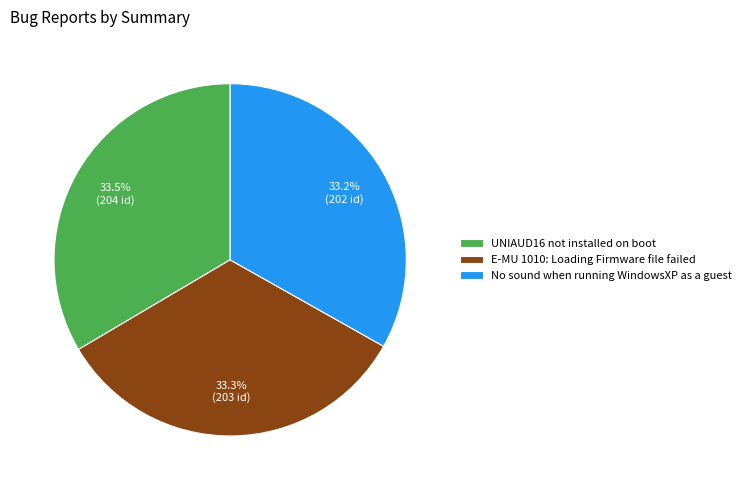

Count the number of slices in the pie.

3